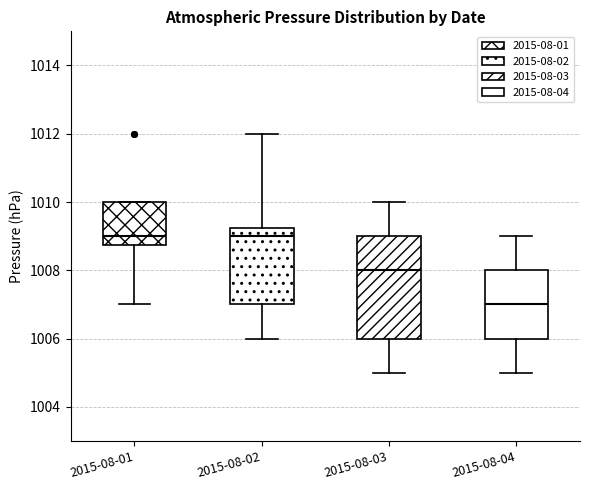

Reading left to right, read every box against the y-axis: the position of its median line, the range the box covers, and the ends of its whiskers. The values are not printed on the chart, so give them approximately, as read against the axis.

2015-08-01: median 1009.0, box 1008.8 to 1010.0, whiskers 1007.0 to 1010.0
2015-08-02: median 1009.0, box 1007.0 to 1009.2, whiskers 1006.0 to 1012.0
2015-08-03: median 1008.0, box 1006.0 to 1009.0, whiskers 1005.0 to 1010.0
2015-08-04: median 1007.0, box 1006.0 to 1008.0, whiskers 1005.0 to 1009.0